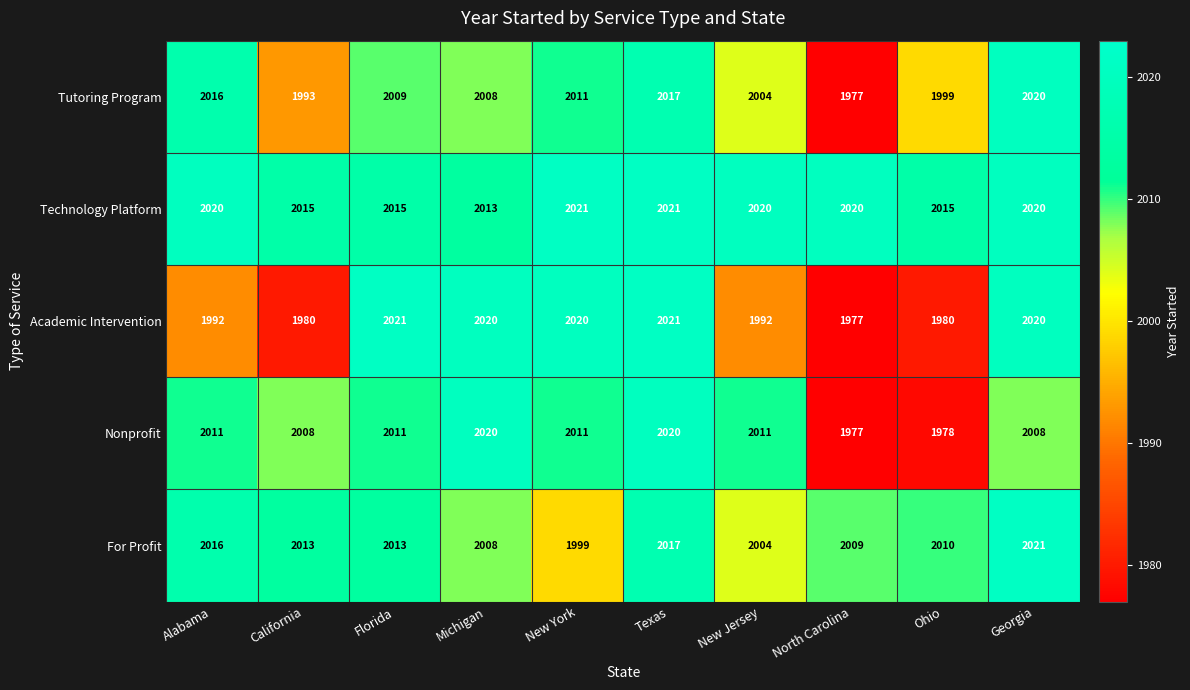

Is it true that Tutoring Program equals 510 at Texas?

False